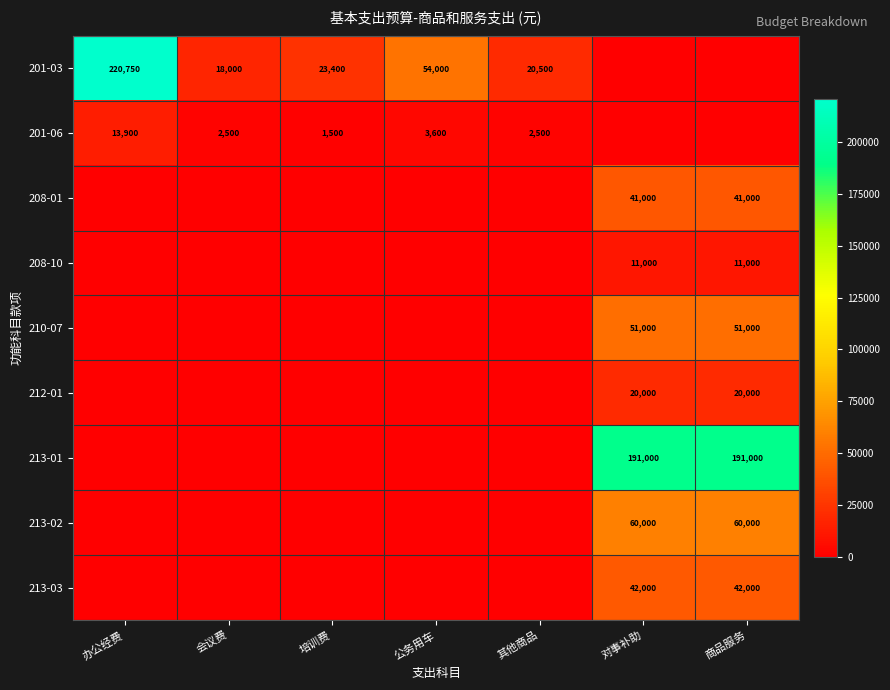

What is the sum of the 213-01 values at 对事补助 and 商品服务?

382000